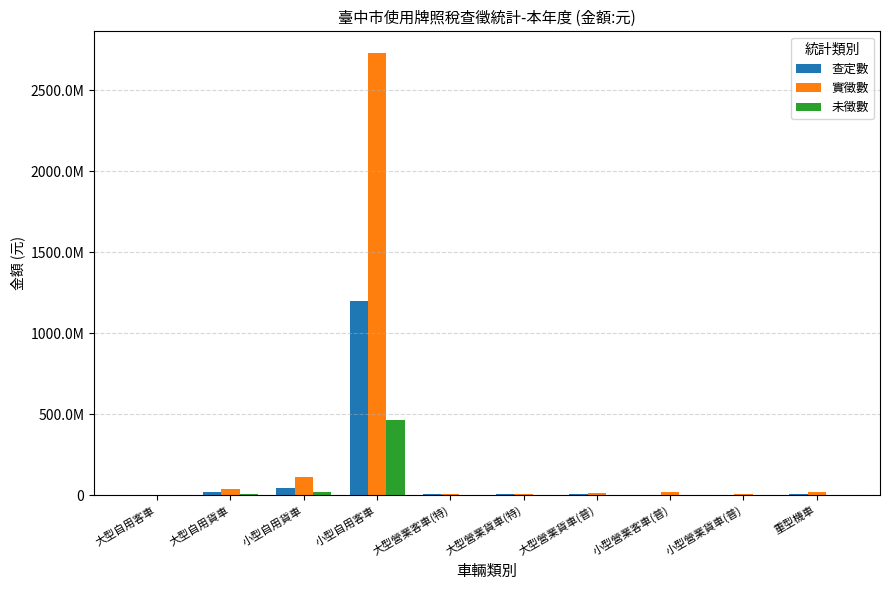

What is the lowest value of the 查定數 series?

124596